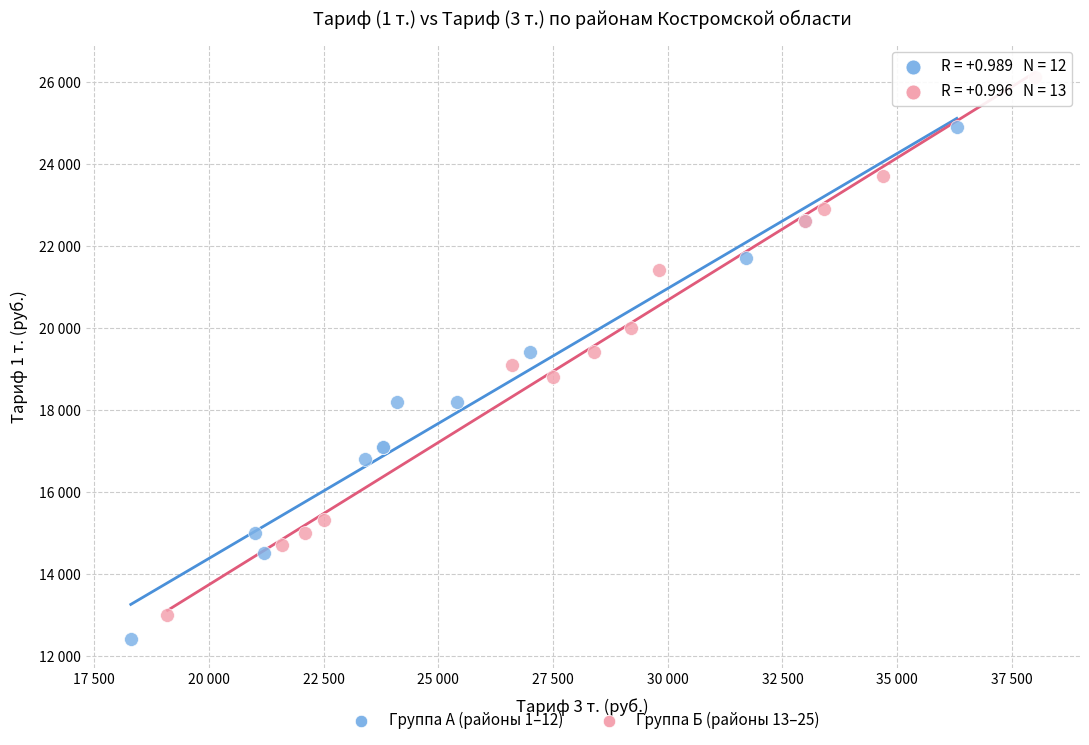

What are all the series names shown in the legend?

Группа А (районы 1–12), Группа Б (районы 13–25)